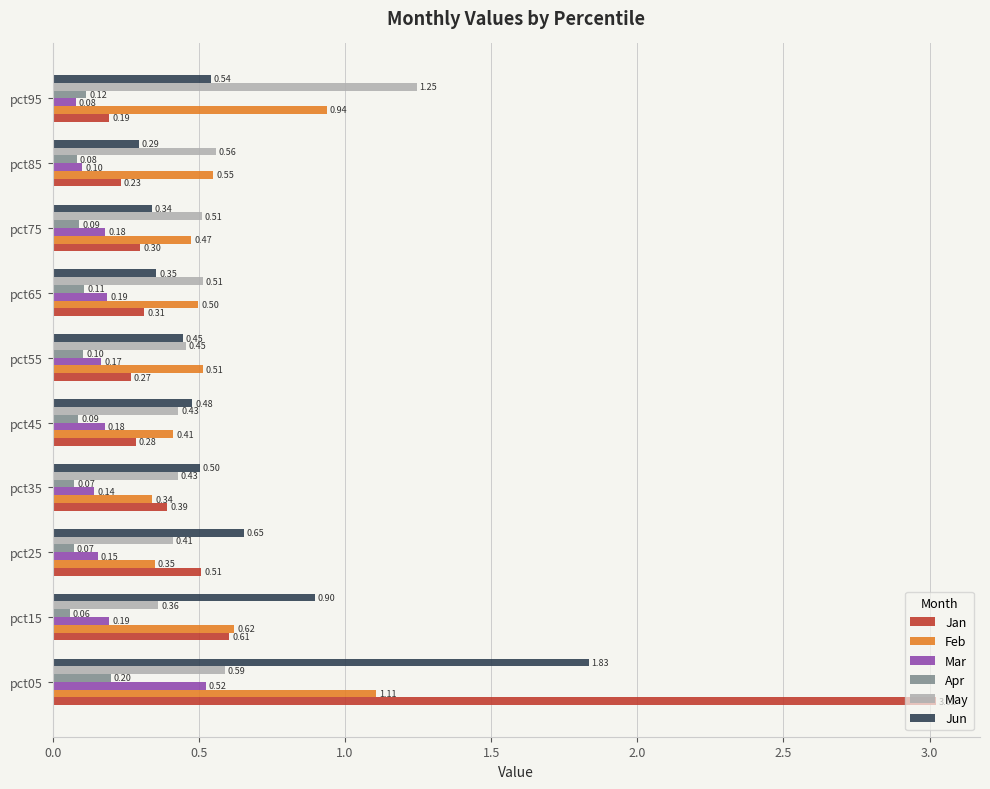

Which series has the largest range (max minus min)?

Jan